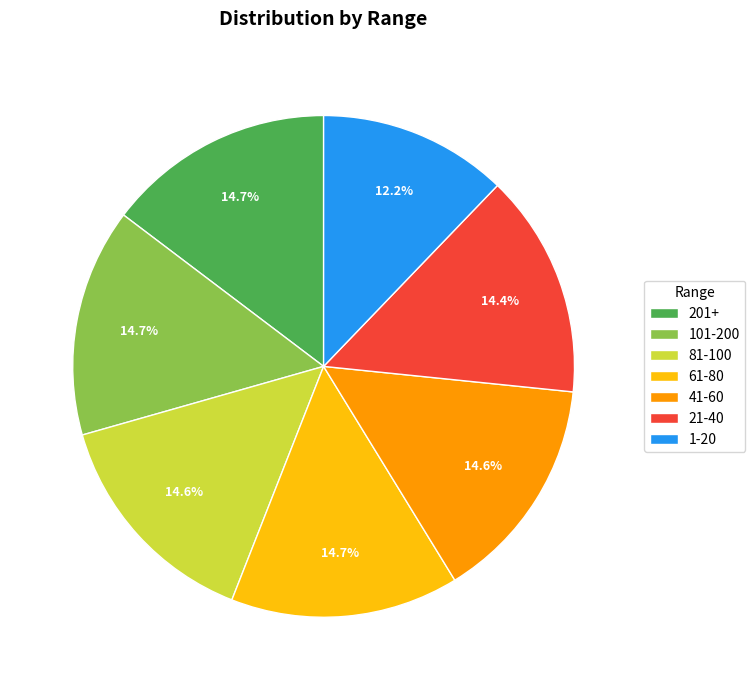

Approximately how many times larger is the value at 21-40 compared to 201+?

1.0